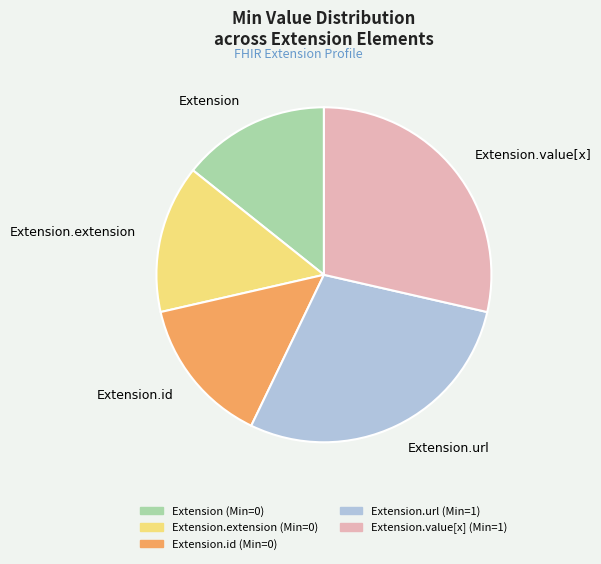

Is there a majority slice in this chart?

No